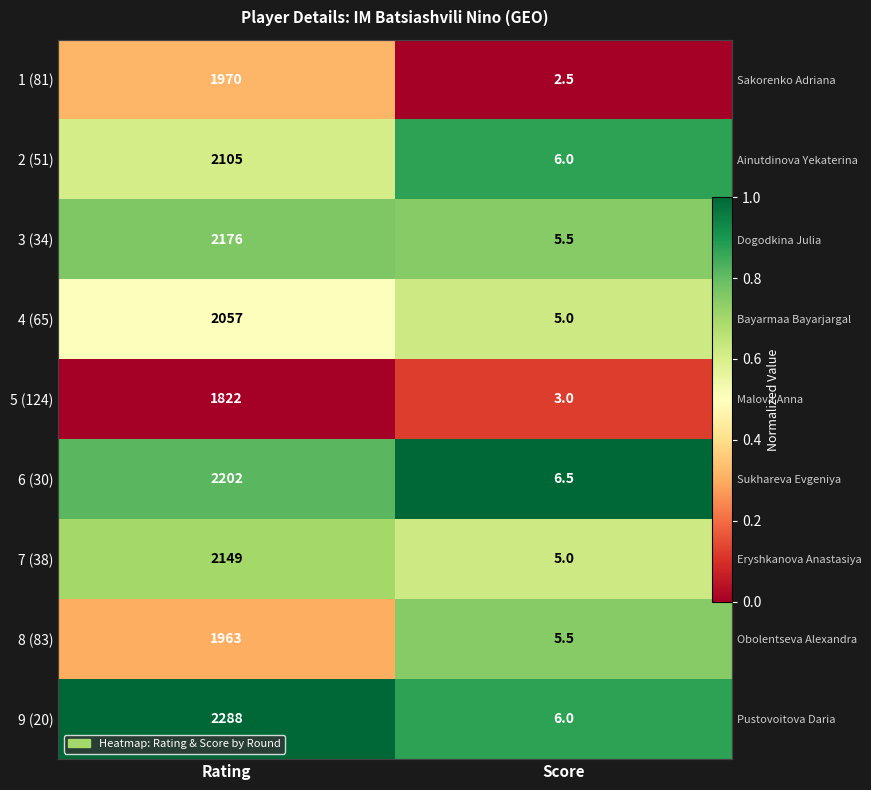

True or false: 4 (65) has a value of 0.8 at Rating.

False